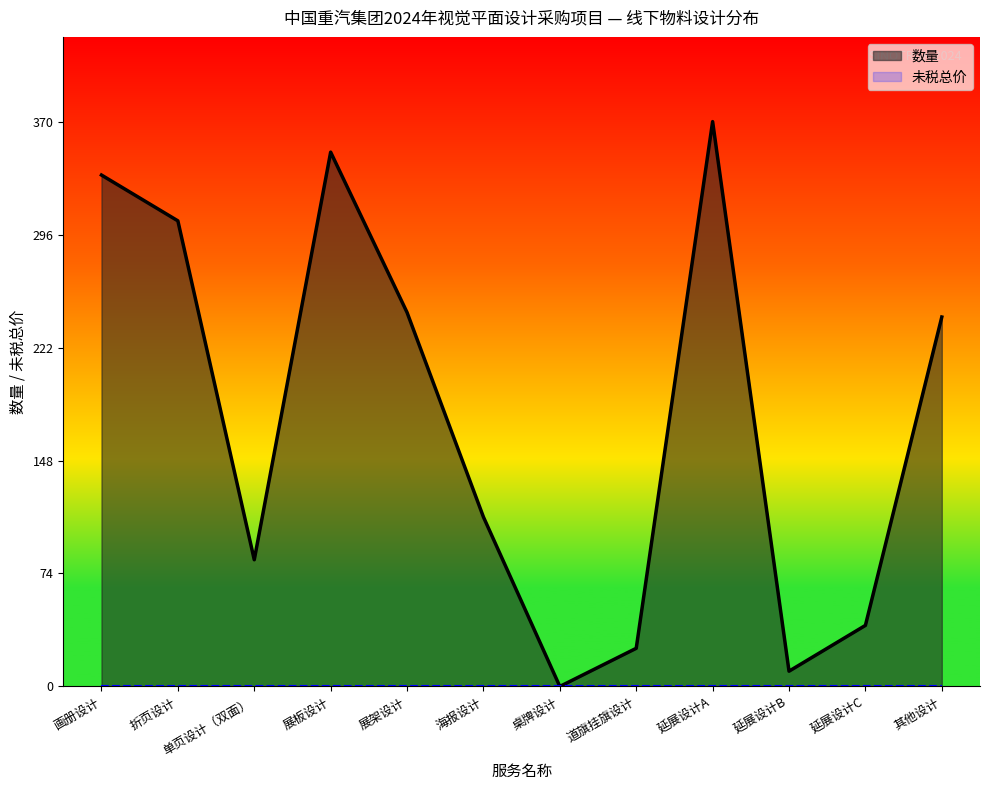

Which has a higher value, 展板设计 or 折页设计?

展板设计